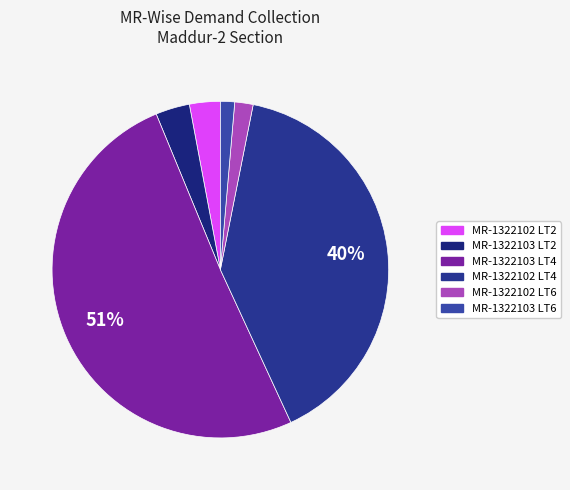

To the nearest percent, what is the difference between the largest and smallest slice percentages?

49%